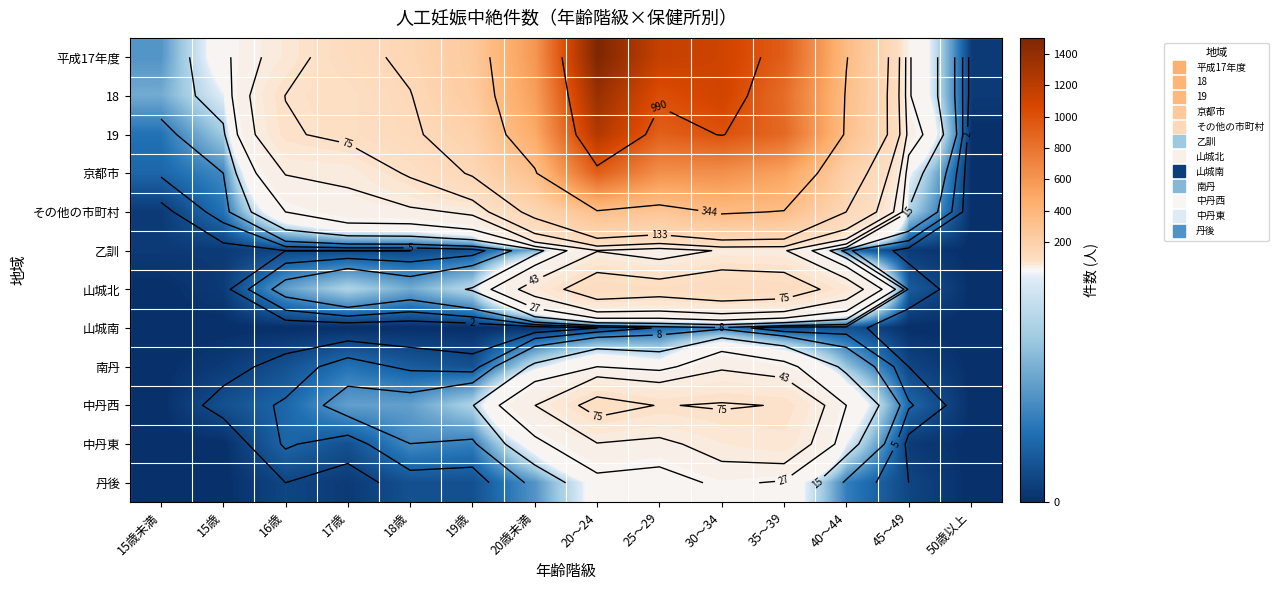

At which category is the sum across all series the highest?

20～24